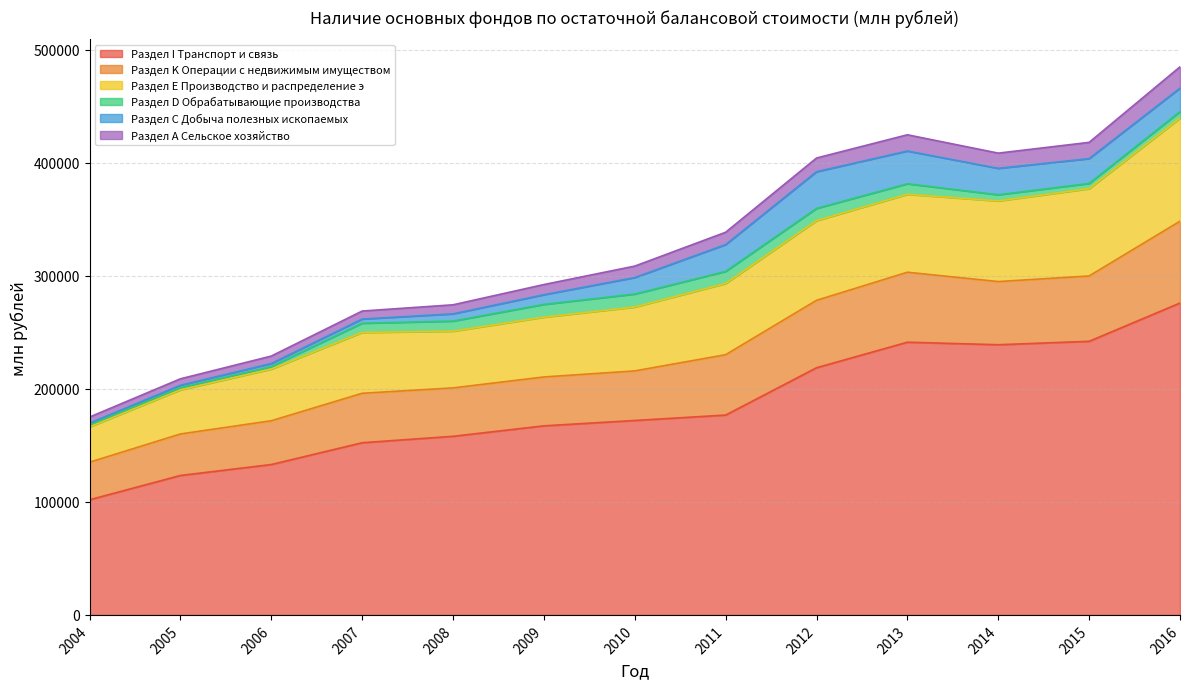

What is the minimum value for Раздел I Транспорт и связь?

101881